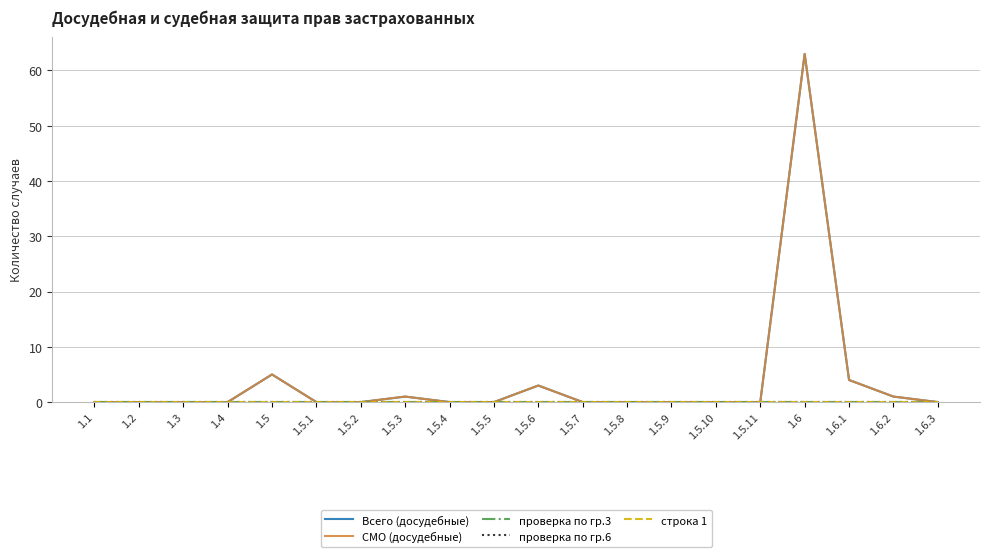

The value of проверка по гр.3 at 1.6.2 is 0. True or false?

True